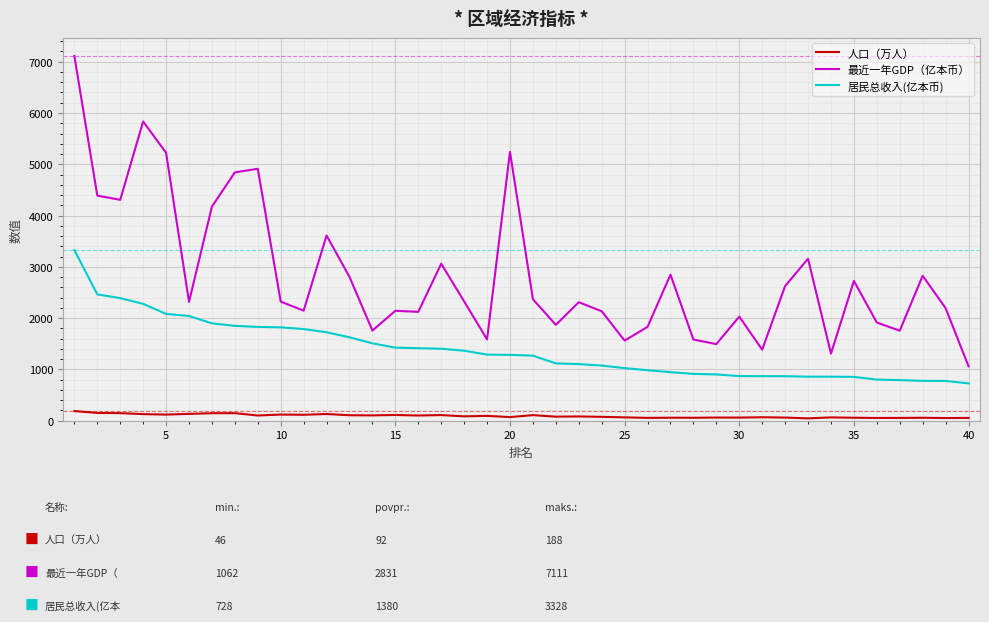

True or false: 居民总收入(亿本币) and 最近一年GDP（亿本币） intersect in this chart.

False